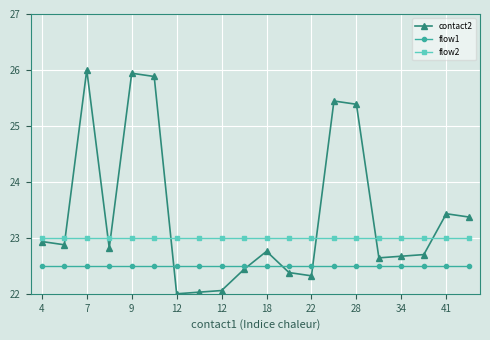

What is the value of the flow1 point at the 9th from the left?

22.5